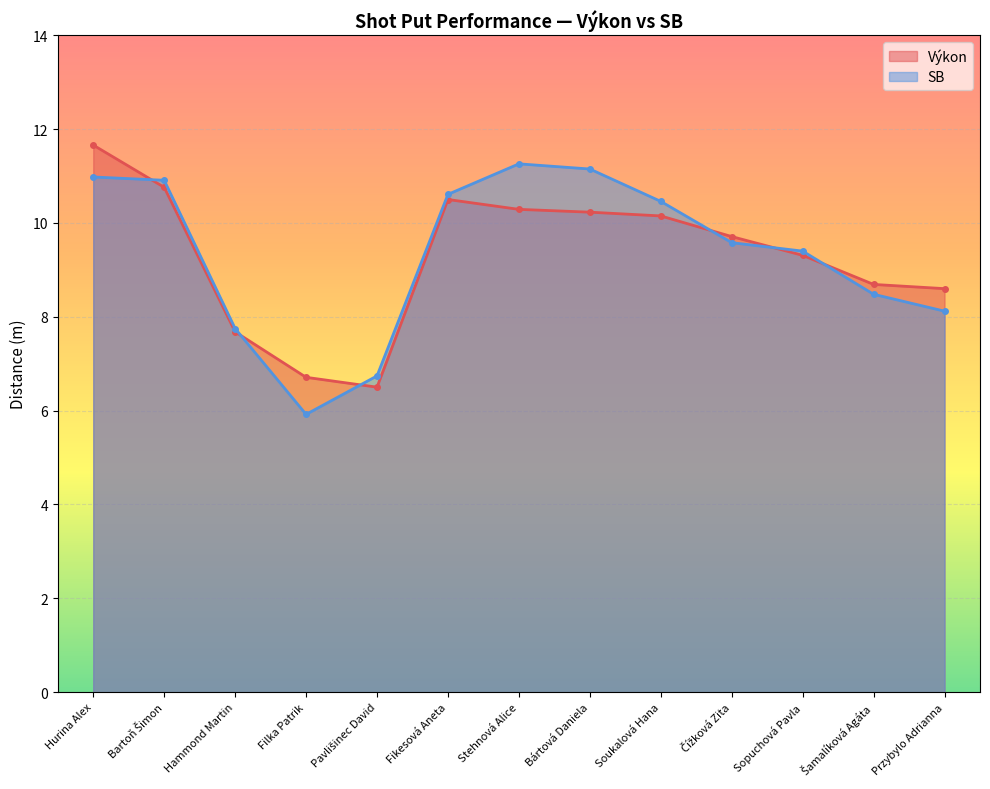

What is the sum of all SB values?

121.4